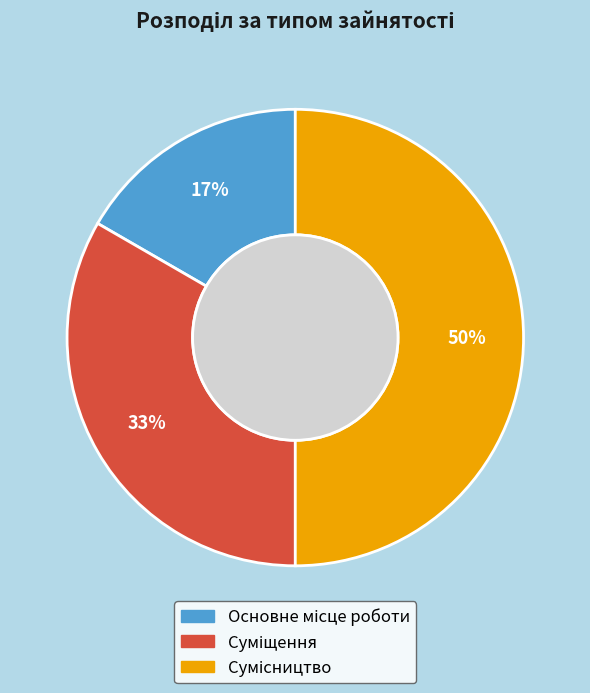

To the nearest percent, what is the average slice percentage?

33%